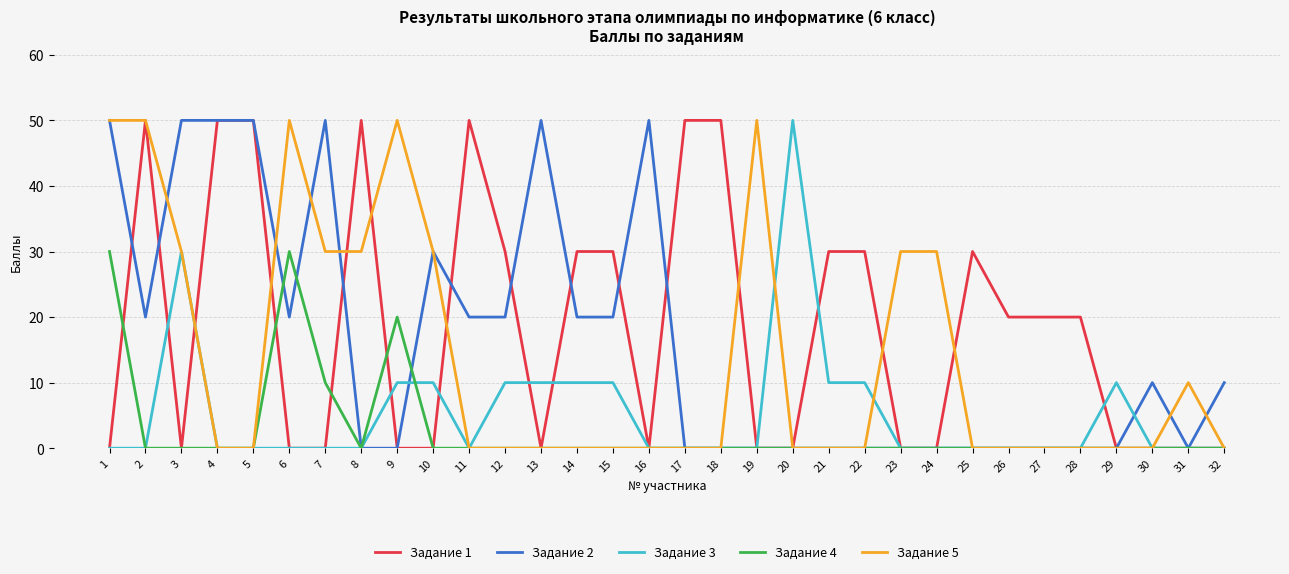

Does the chart display data point markers on the line(s)?

No